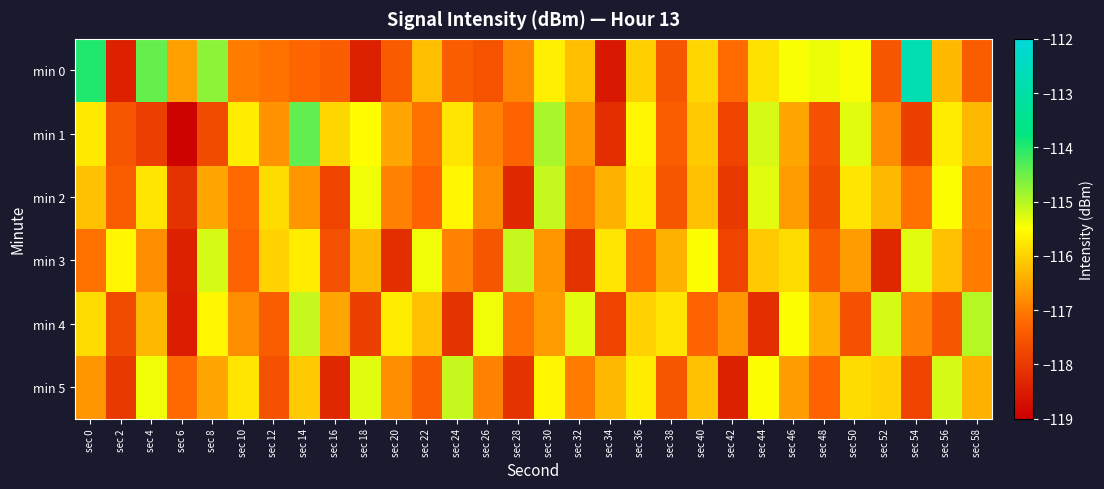

At which category does the chart reach its peak across all series?

sec 54